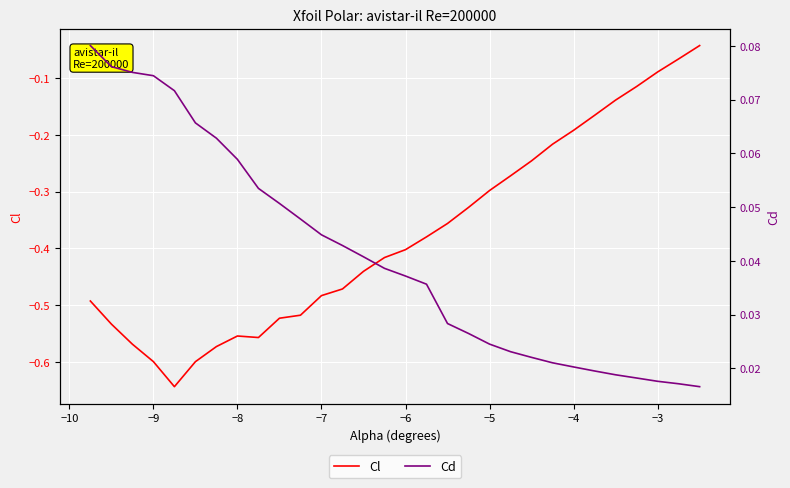

The Cl series shows -0.2 at −7. True or false?

False